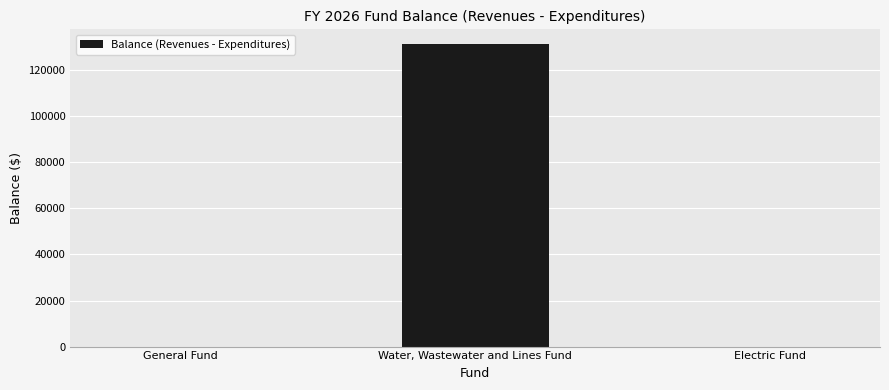

What is the sum of all values?

131184.5